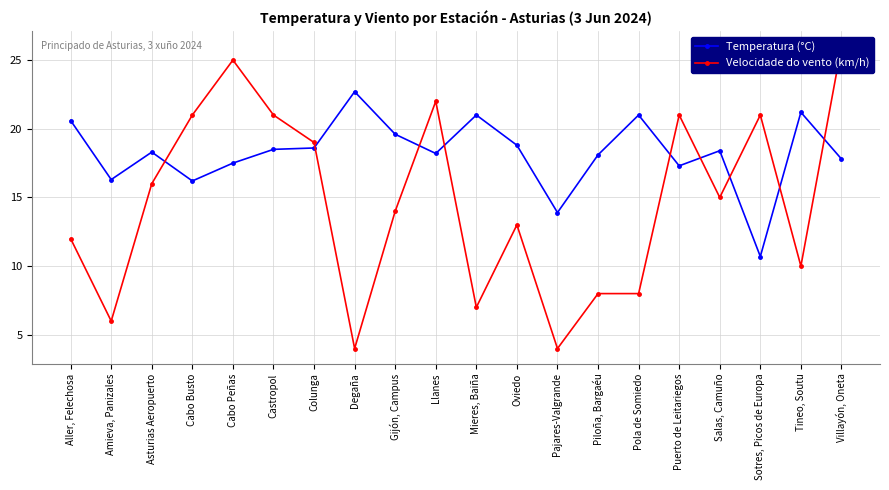

What is the sum of the Velocidade do vento (km/h) values at Piloña, Bargaéu and Aller, Felechosa?

20.0